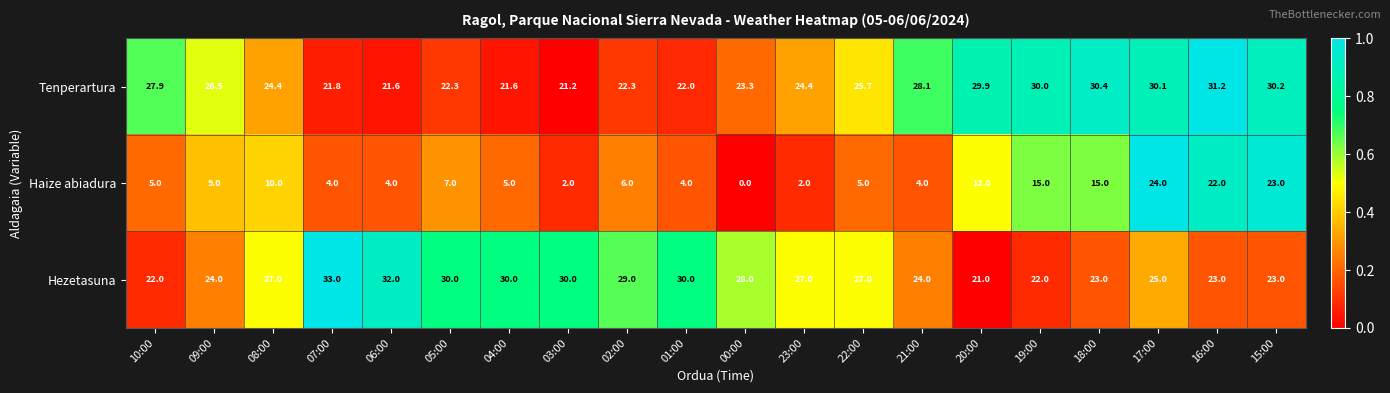

How many values in the Tenperartura series are below 25?

10